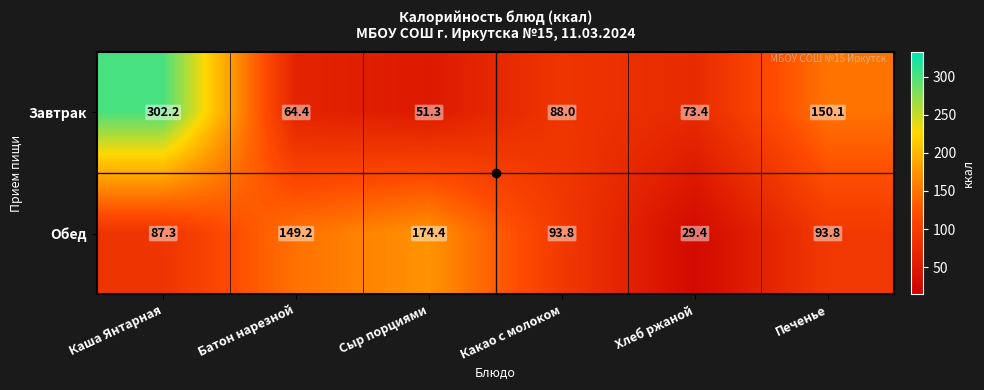

Is it true that Завтрак equals 150.1 at Печенье?

True